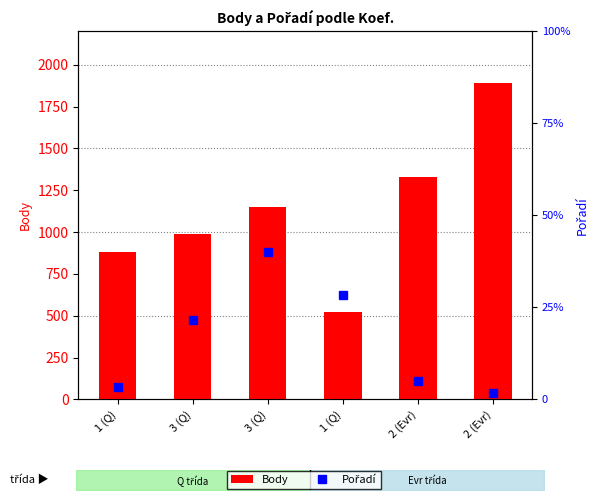

What is the spread (max minus min) of values at 3 (Q)?

975